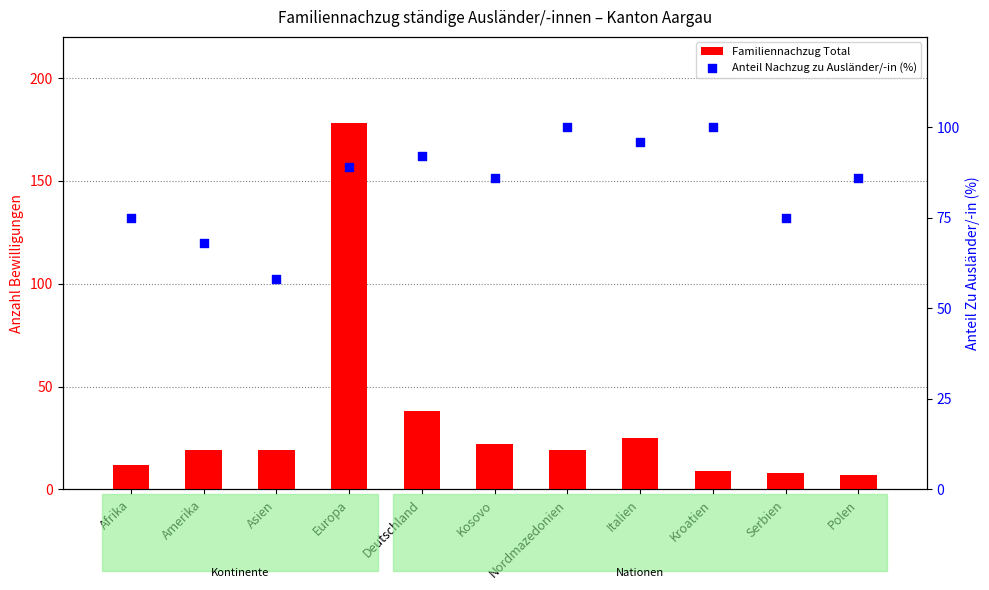

Is the value of Familiennachzug Total at Kroatien greater than the value of Anteil Nachzug zu Ausländer/-in (%) at Deutschland?

No